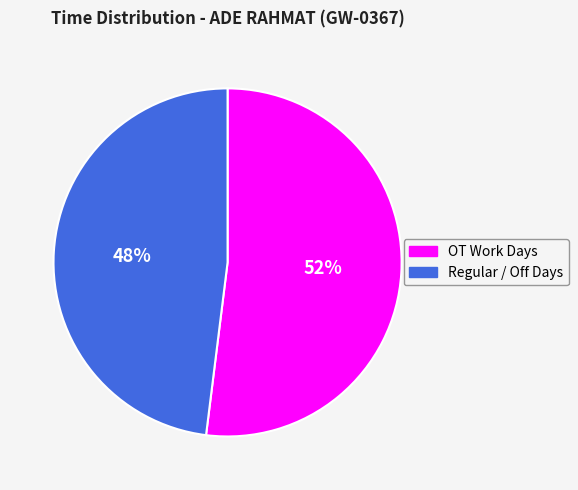

To the nearest percent, what is the difference between the largest and smallest slice percentages?

4%